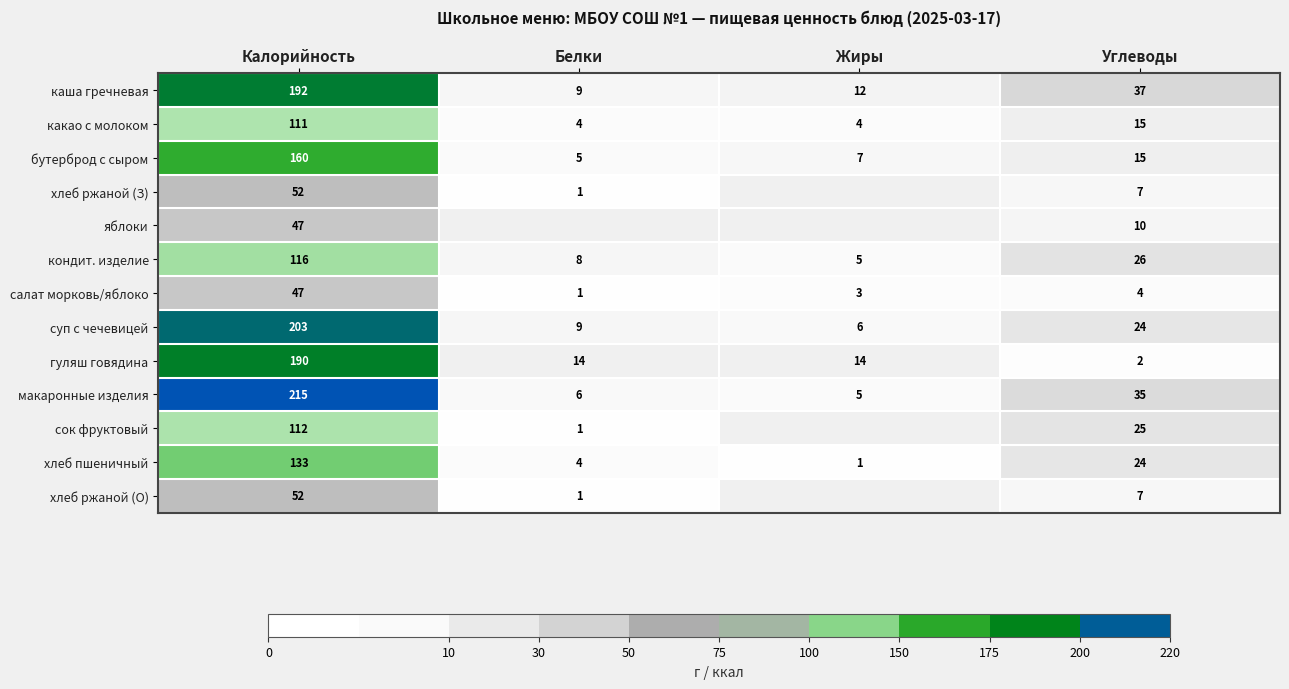

What is the sum of all гуляш говядина values?

220